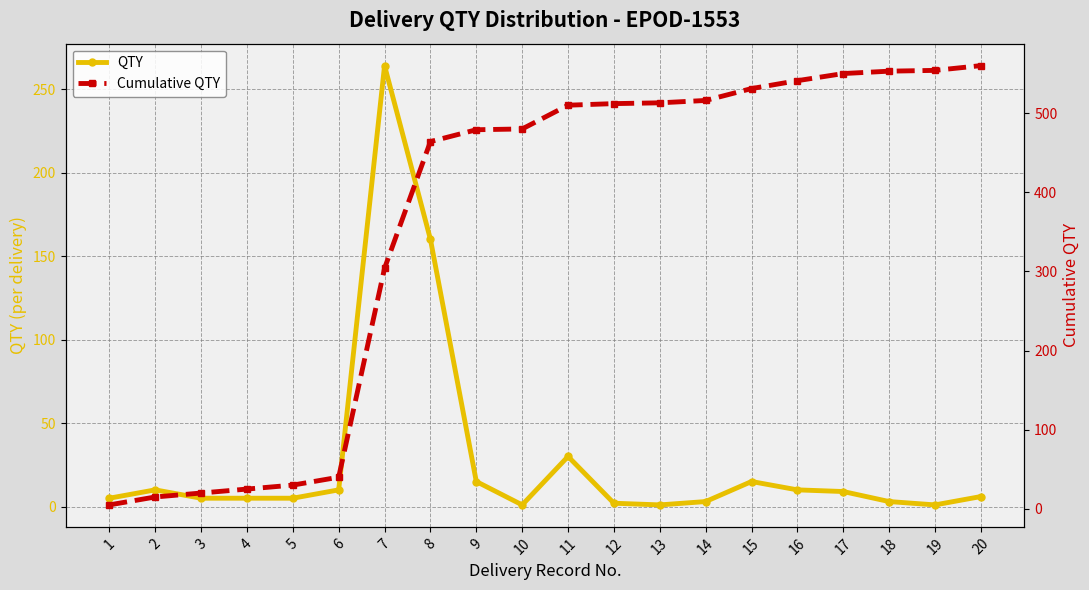

Which label corresponds to the smallest value in the chart?

10